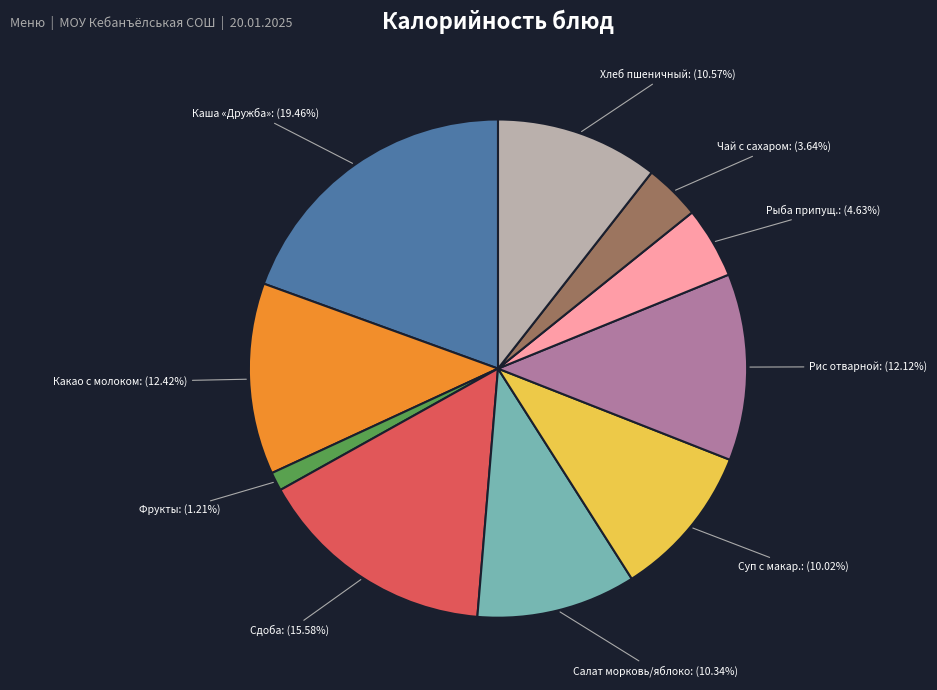

Does any single category account for the majority?

No